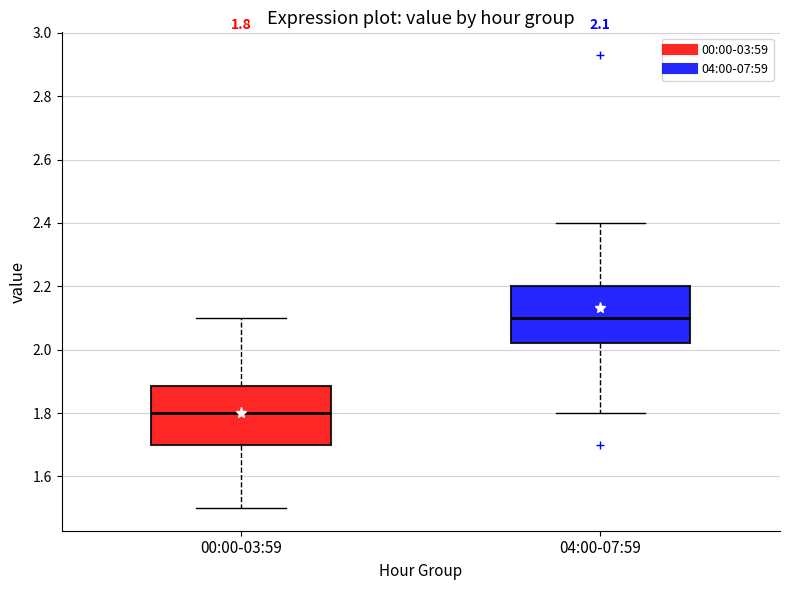

Which box's median line is the highest?

04:00-07:59